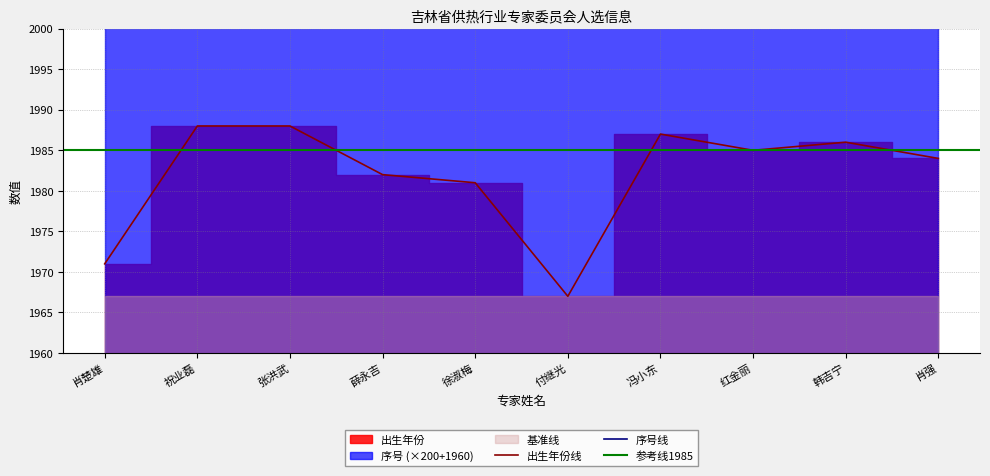

What is the highest value of the 序号 series?

3960